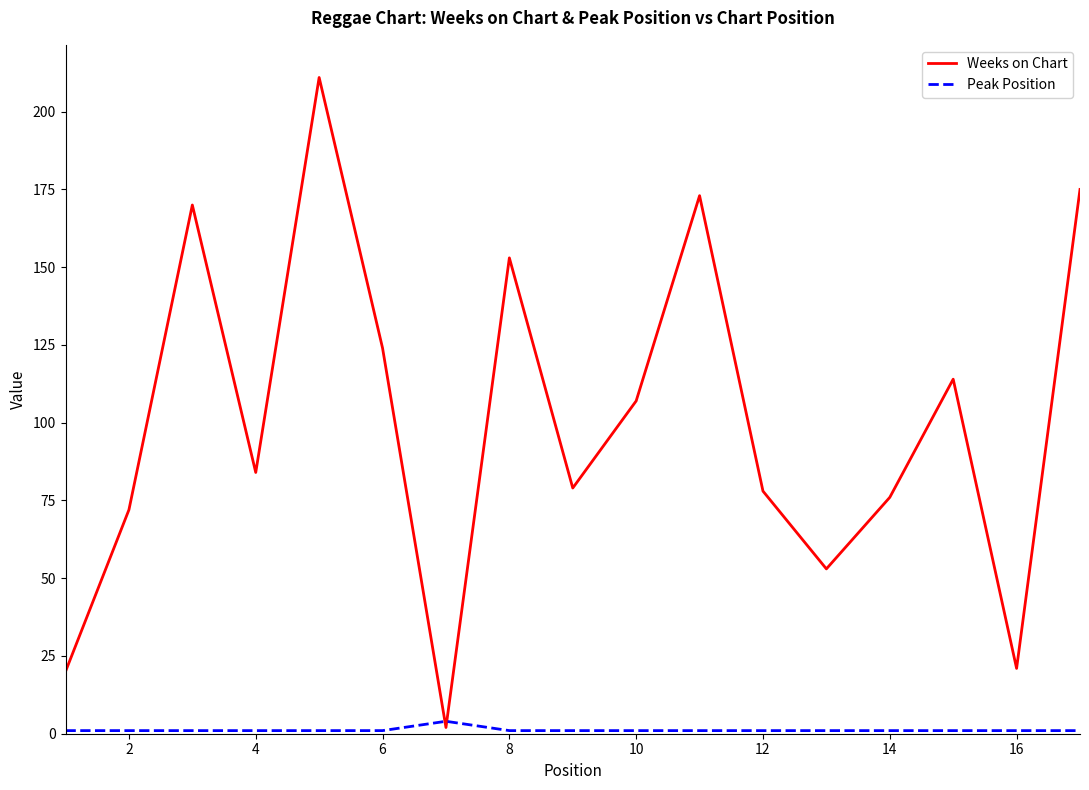

Which series has the largest total across all categories?

Weeks on Chart